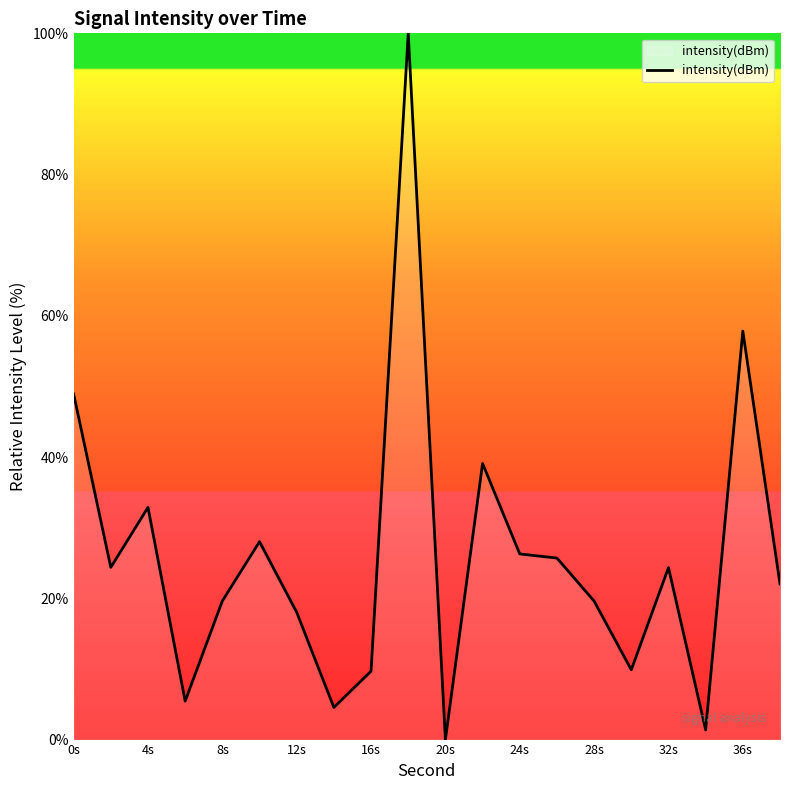

What is the difference between the maximum and minimum values?

100.0